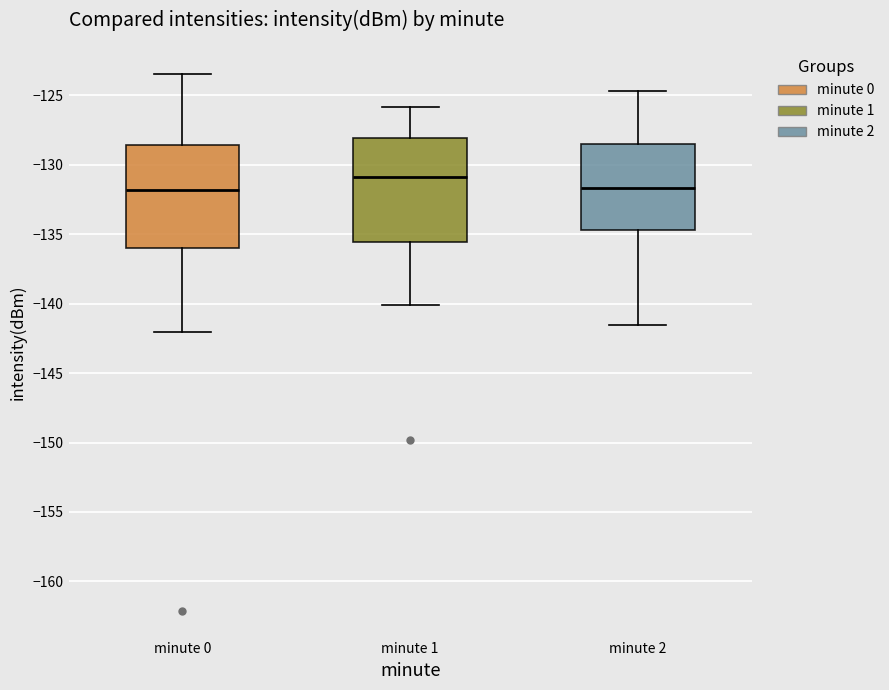

Where is the lower edge of the box for minute 1 on the y-axis? The values are not printed on the chart, so give them approximately, as read against the axis.

-135.5